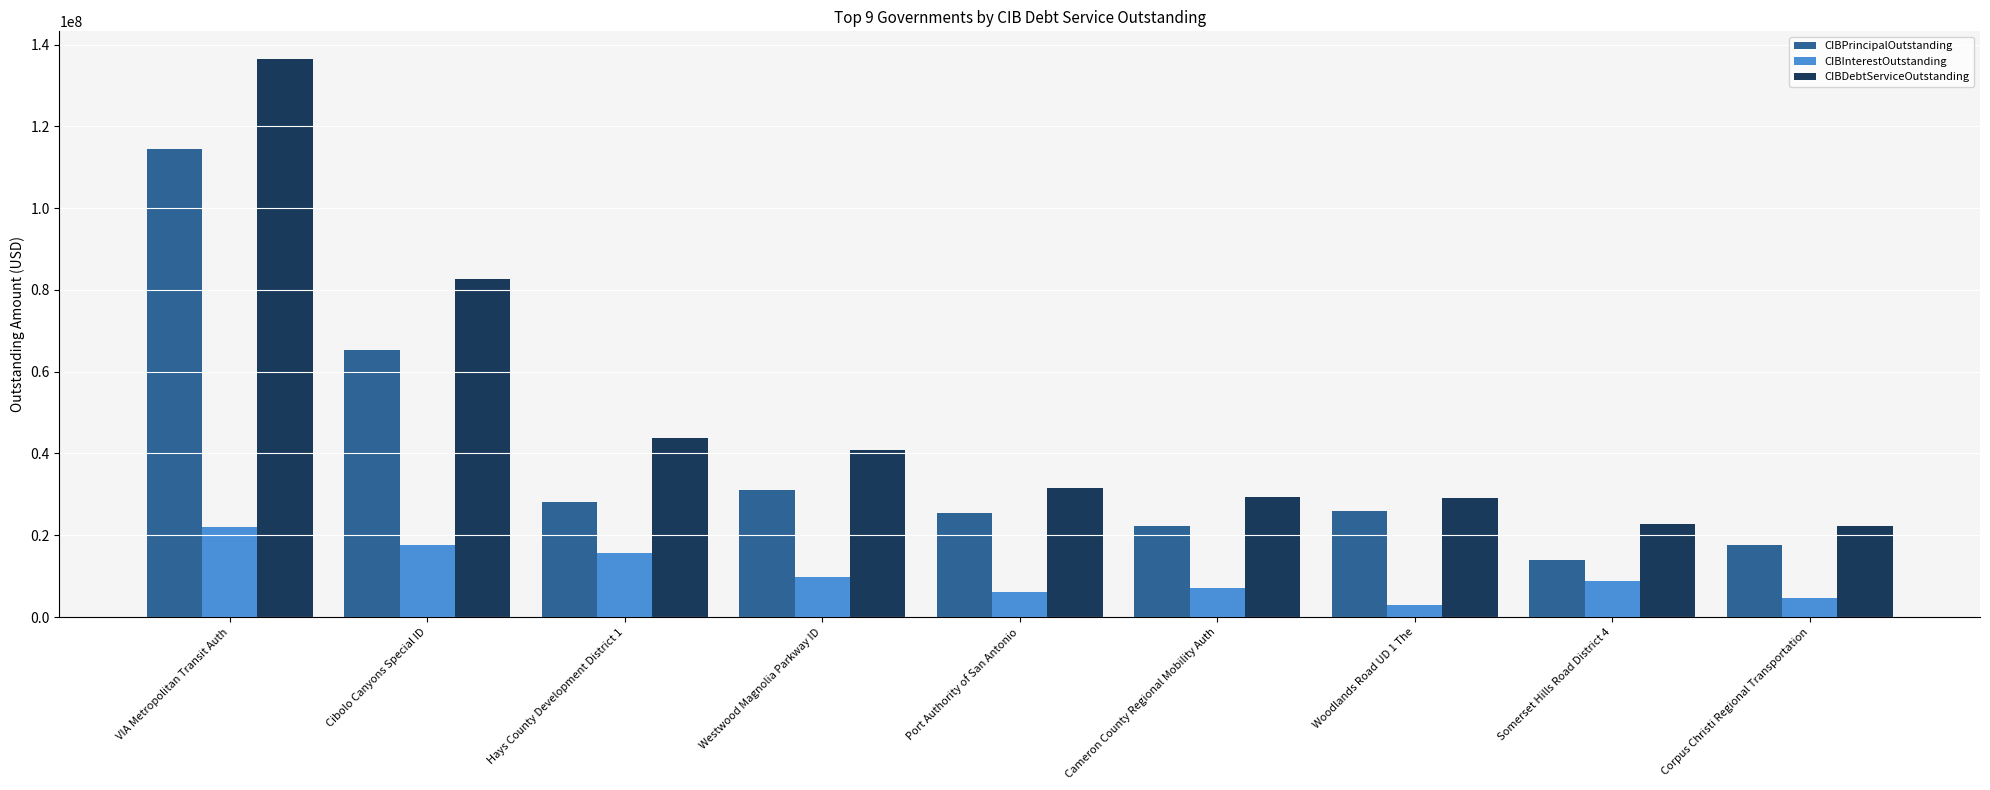

True or false: CIBDebtServiceOutstanding has a value of 31427675.3 at Port Authority of San Antonio.

True